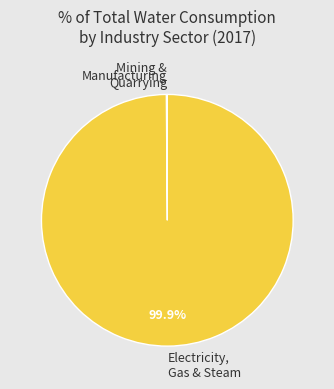

What portion of the pie excludes Electricity, Gas & Steam?

0.1%